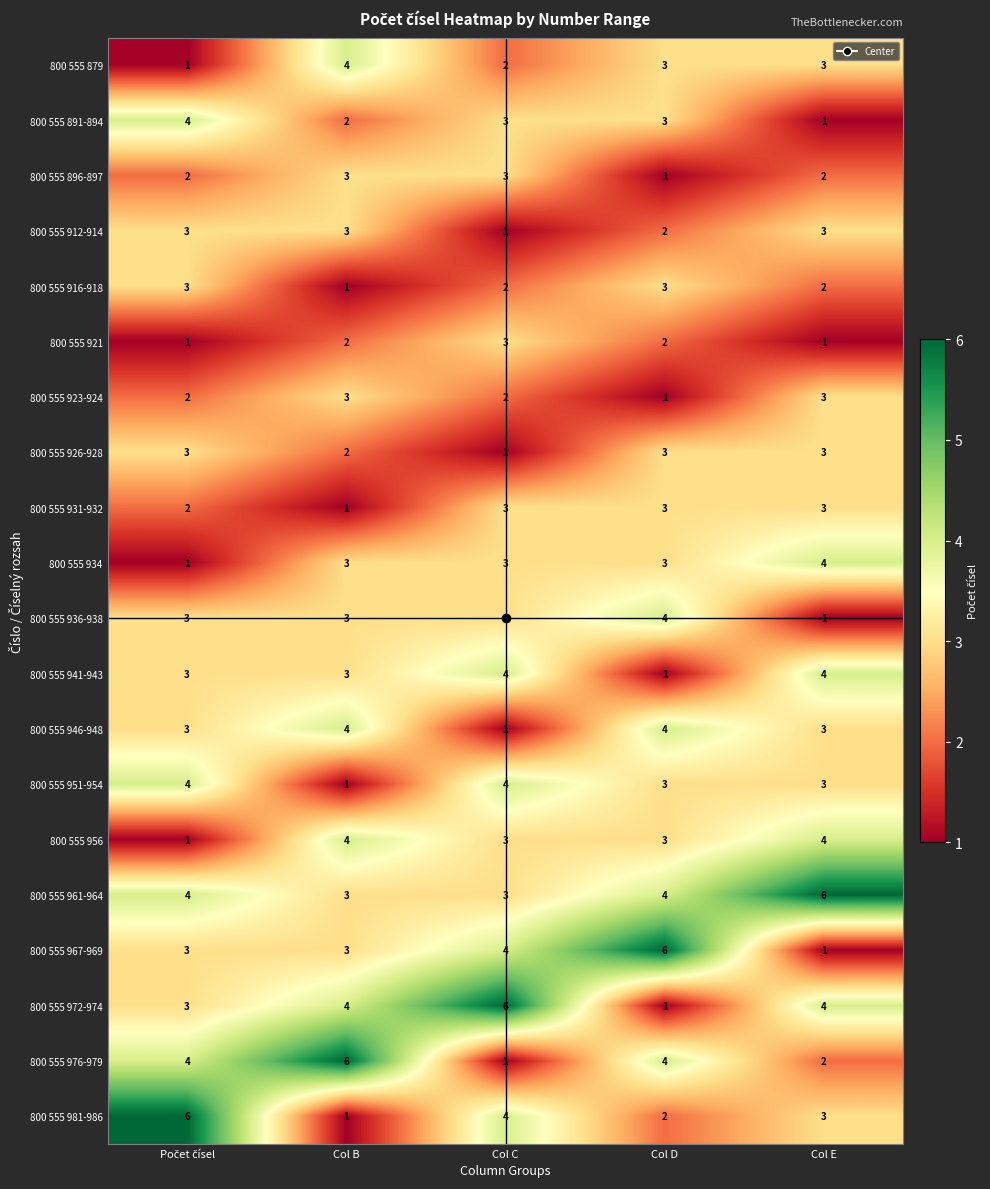

Count the 800 555 956 values in the range 3 to 4.

4